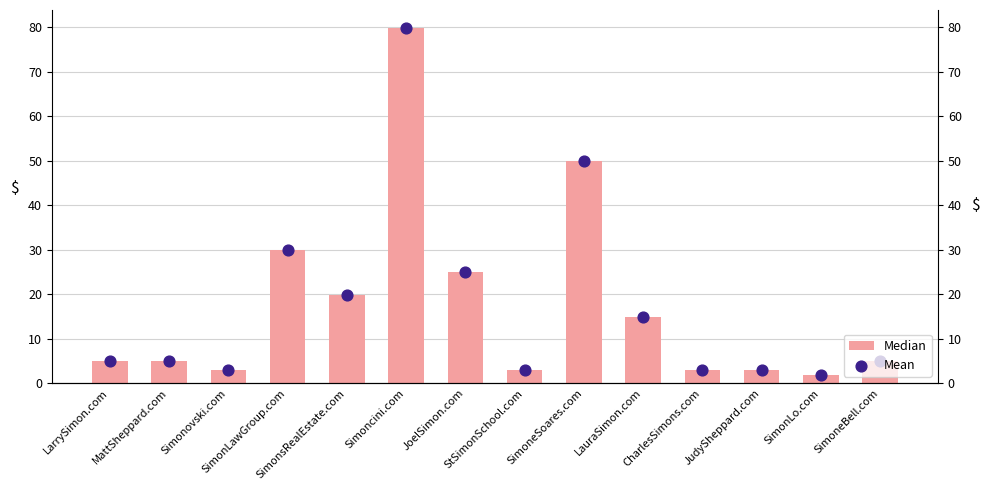

At how many categories does at least one series exceed 26?

3